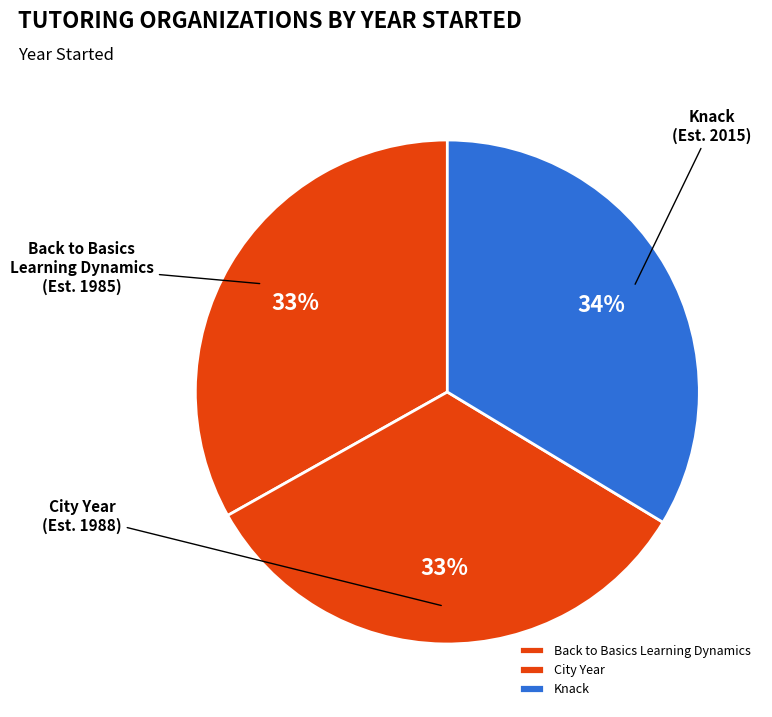

Approximately how many times larger is the value at Back to Basics Learning Dynamics compared to City Year?

1.0